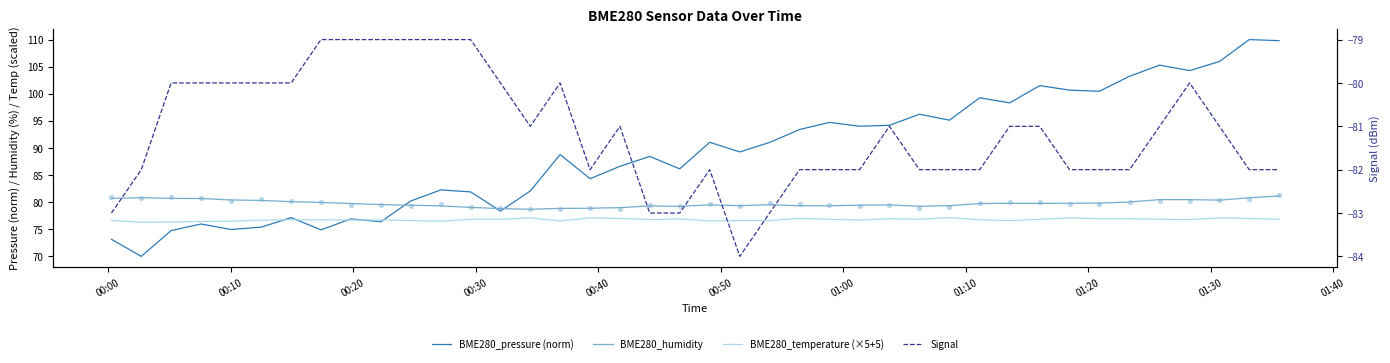

At how many categories does at least one series exceed 75?

40